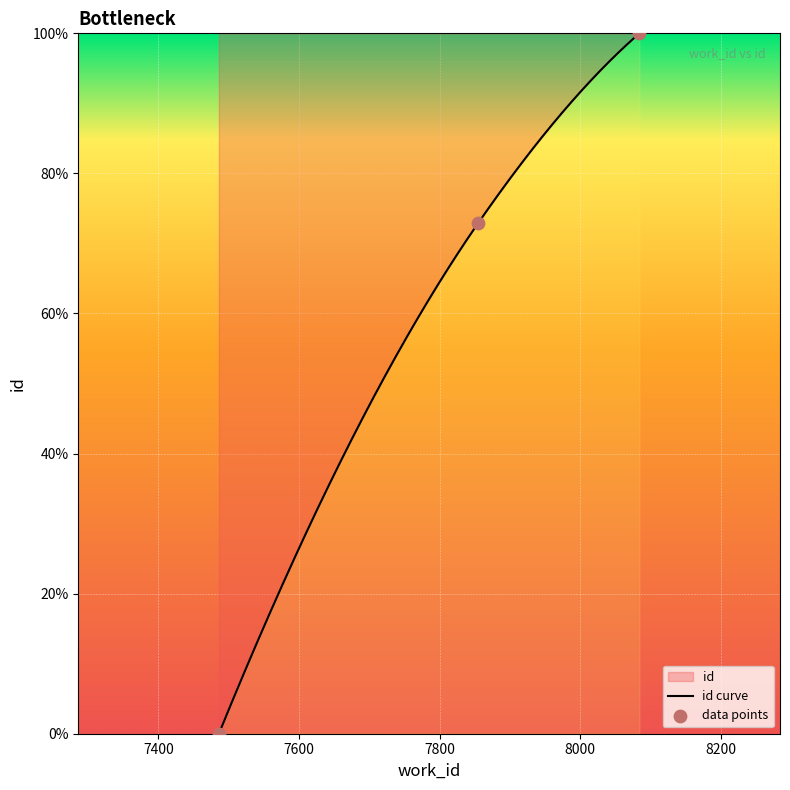

Which has a higher value, 7855 or 7486?

7855